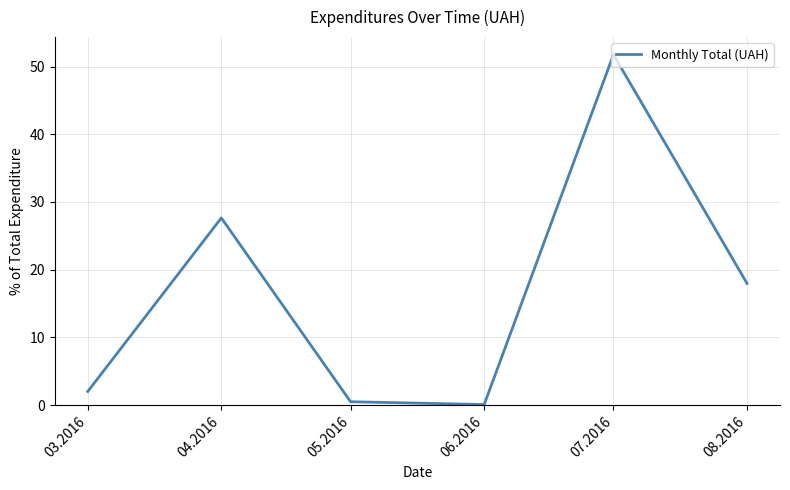

Where does the data first go above 17?

04.2016